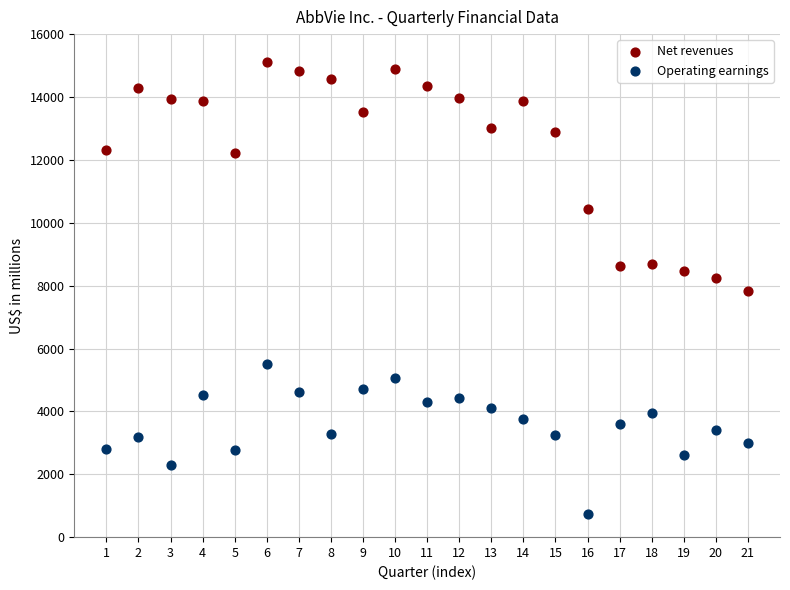

Which series reaches the minimum Y coordinate?

Operating earnings